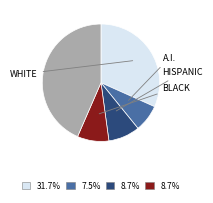

Does any single category account for the majority?

No